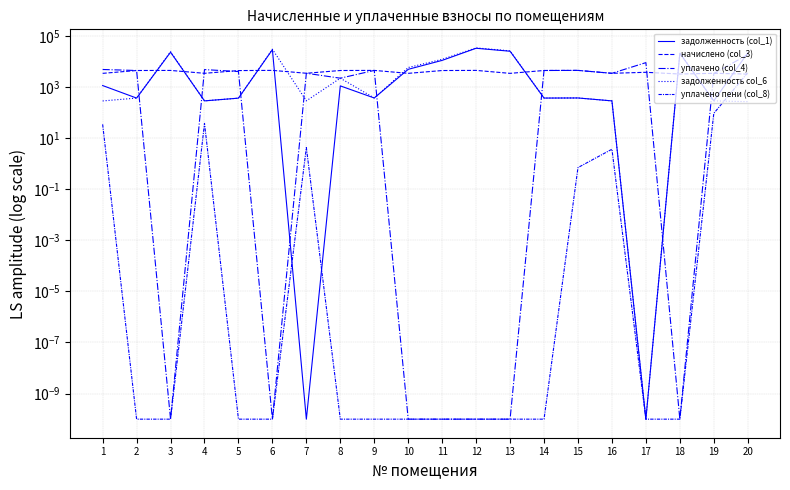

Is the value of уплачено (col_4) at 9 greater than the value of задолженность col_6 at 5?

Yes